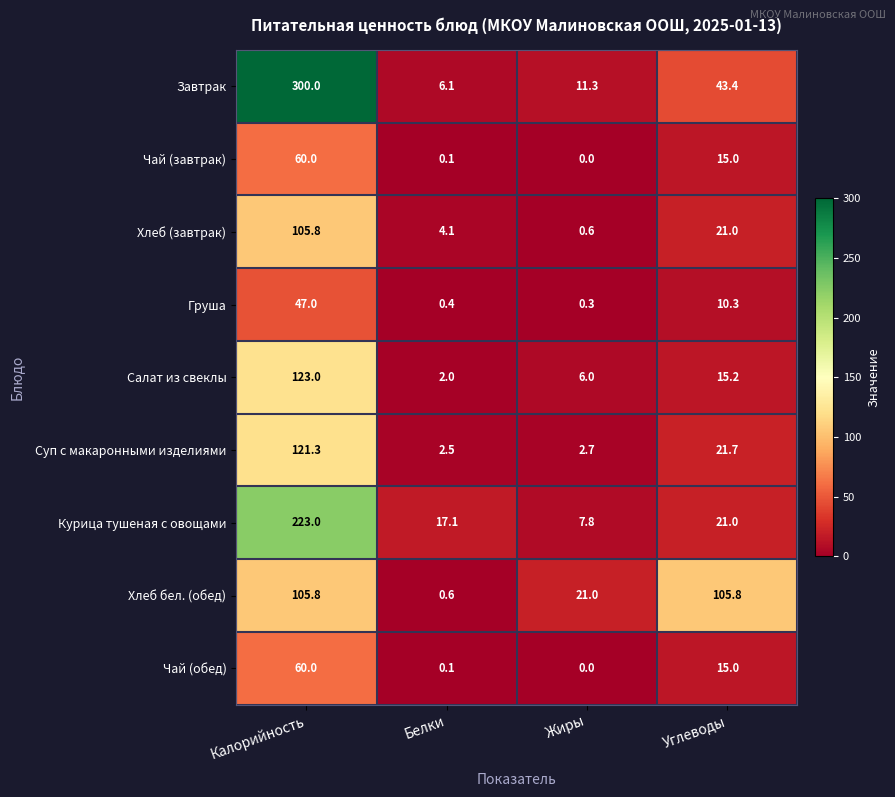

True or false: Салат из свеклы has a value of 10.1 at Жиры.

False